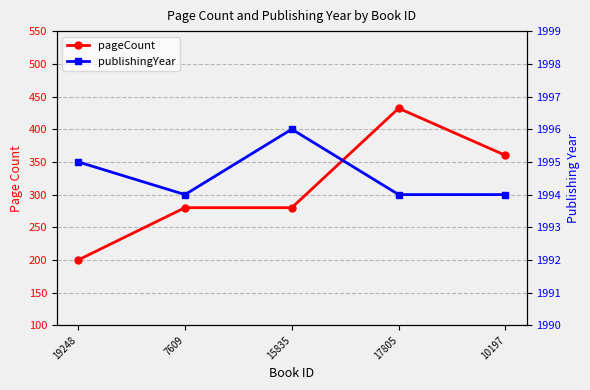

True or false: pageCount and publishingYear cross at least once.

False